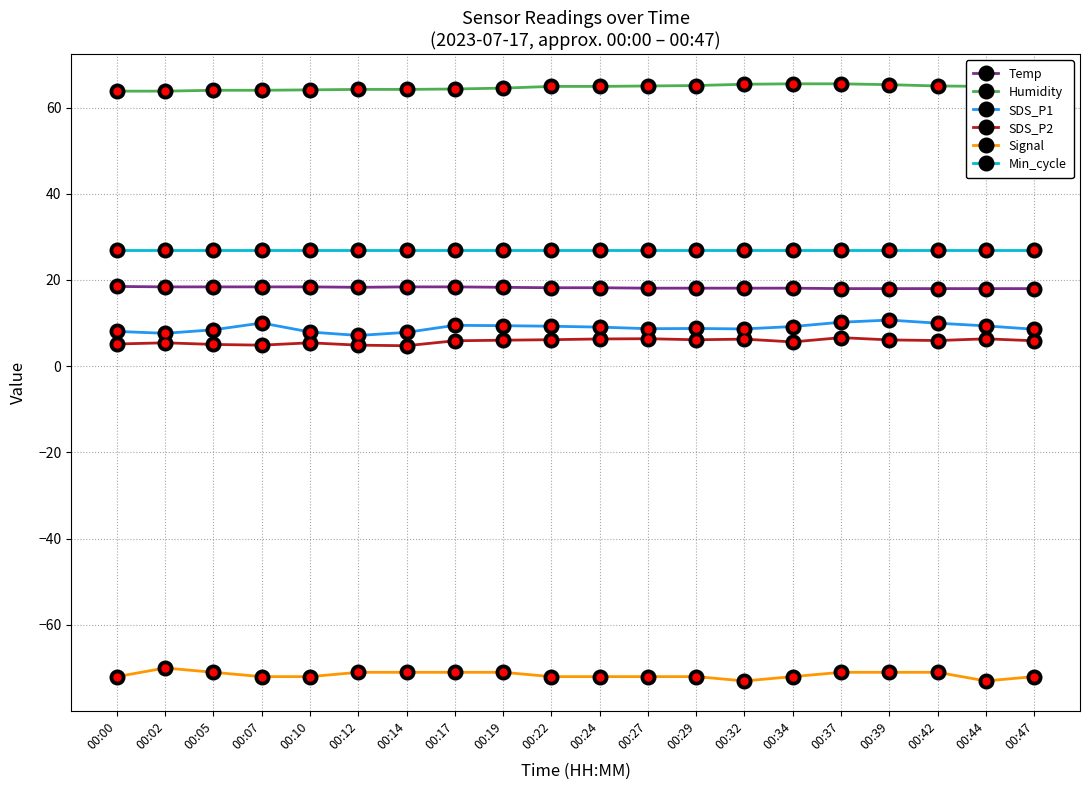

The value of Temp at 00:02 is 18.4. True or false?

True